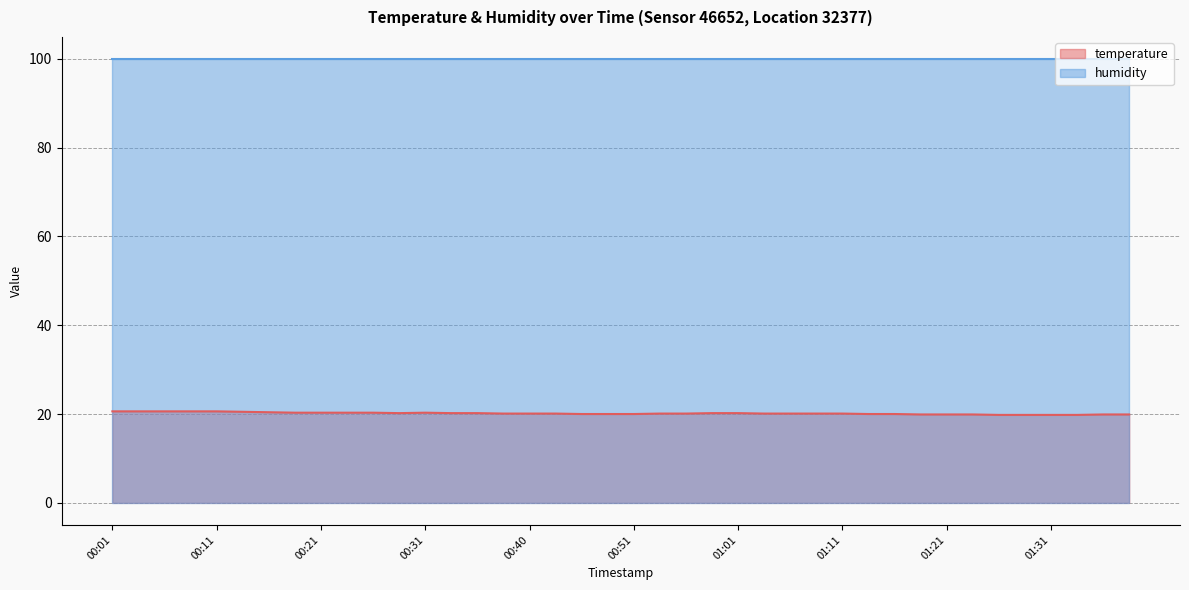

True or false: the data shows 20.1 at 00:40.

True